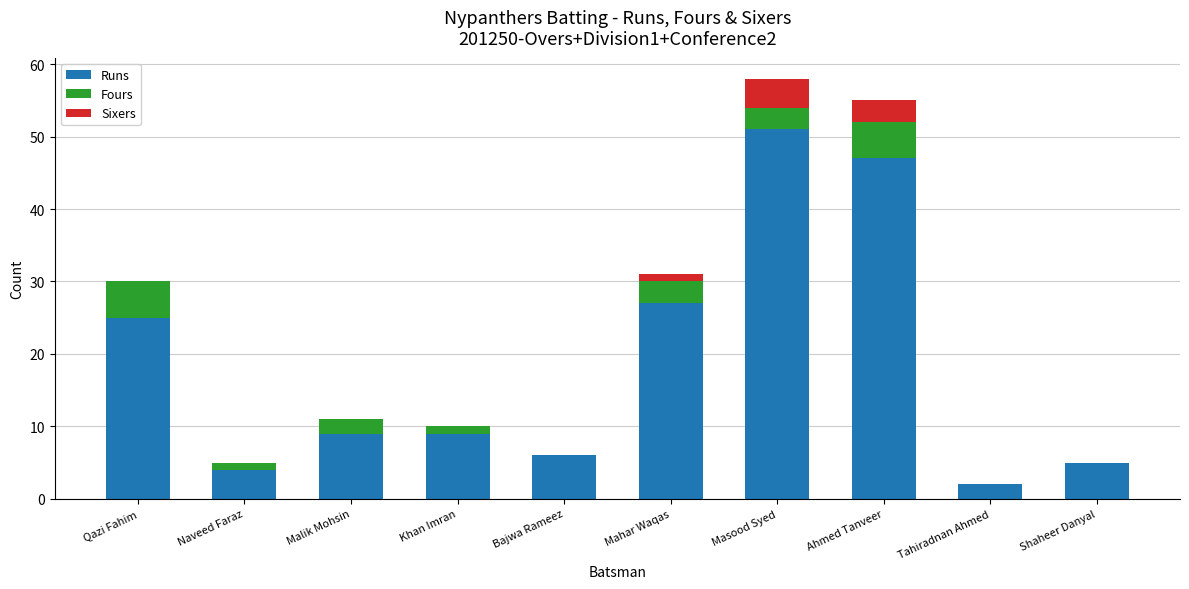

Is it true that Runs equals 27 at Mahar Waqas?

True